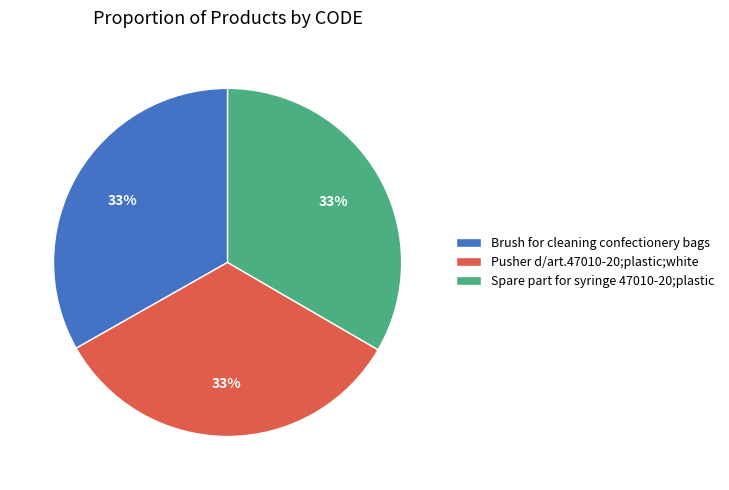

What percentage is the Brush for cleaning confectionery bags slice, to the nearest percent?

33%